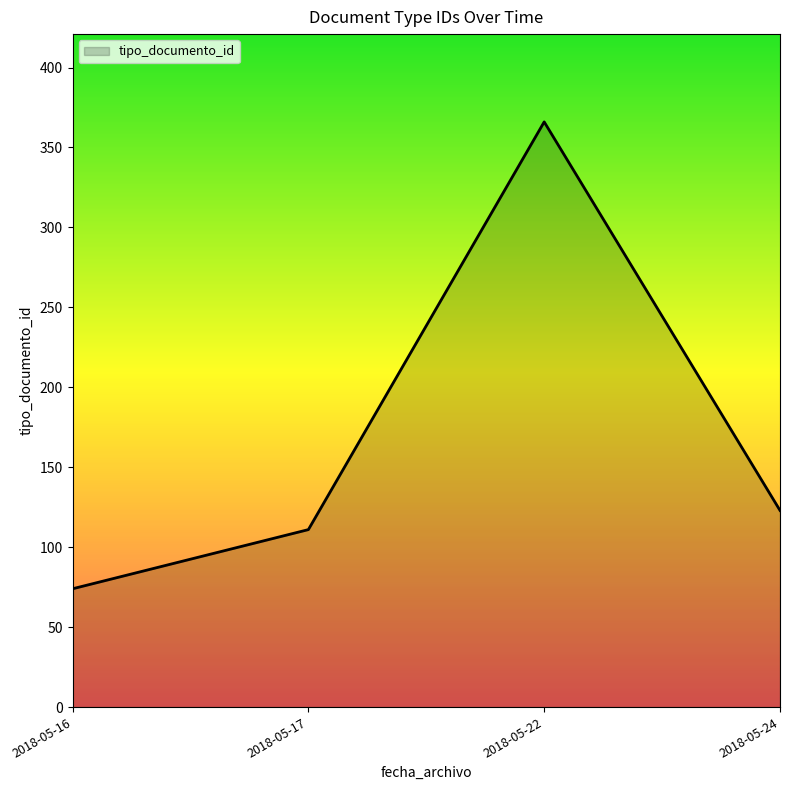

True or false: the data shows 366 at 2018-05-22.

True